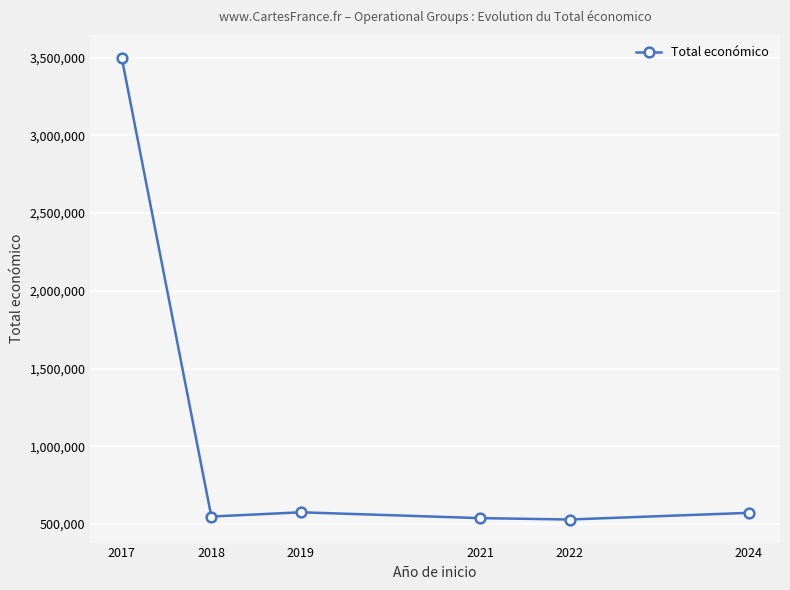

The value at 2021 is 538429.0. True or false?

True